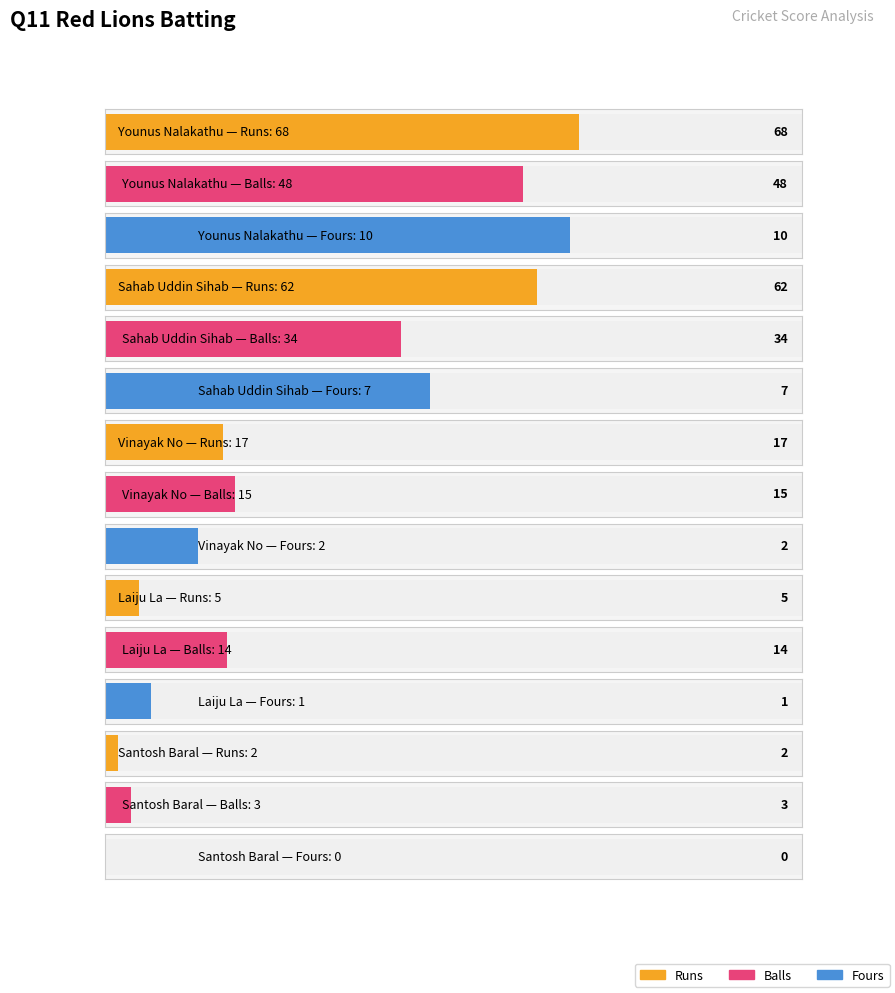

List the series in order of their peak value, lowest first.

Fours, Balls, Runs